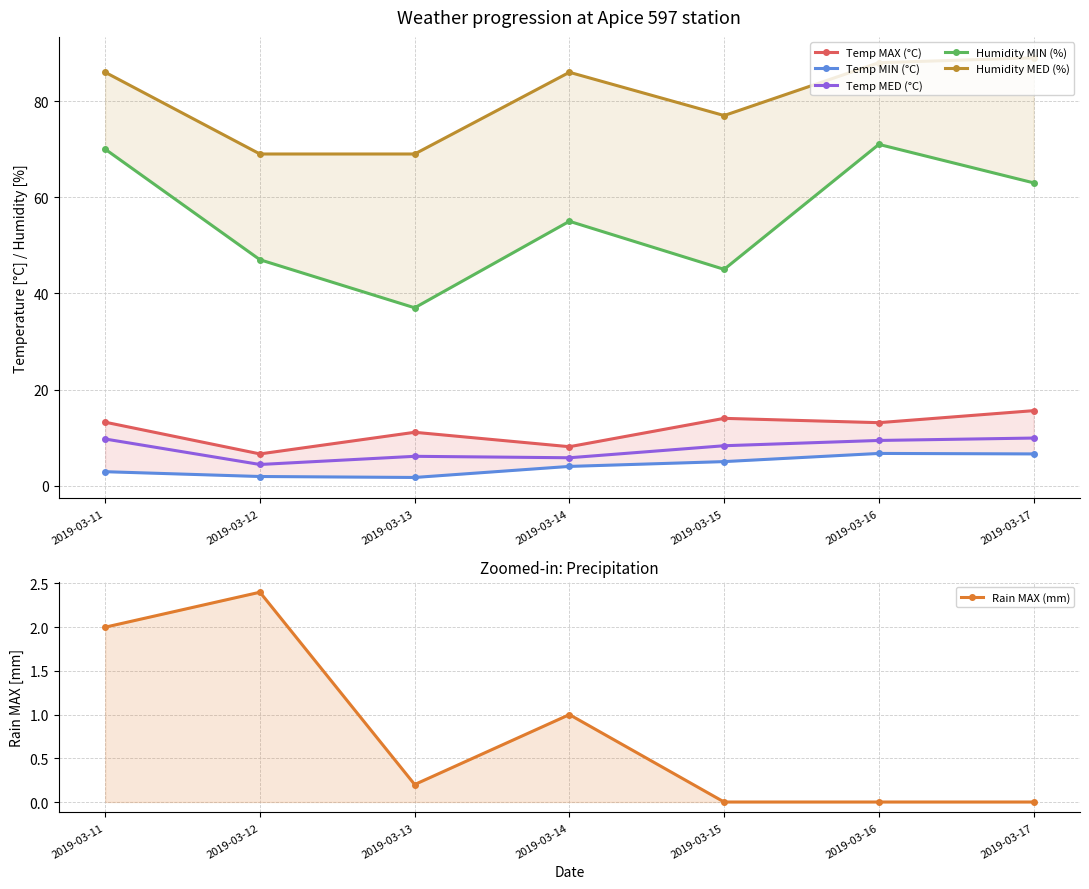

Reading right to left, extract all data points from this chart.

Temp MAX (°C): 15.6	13.1	14.0	8.1	11.1	6.6	13.2
Temp MIN (°C): 6.6	6.7	5.0	4.0	1.7	1.9	2.9
Temp MED (°C): 9.9	9.4	8.3	5.8	6.1	4.4	9.7
Humidity MIN (%): 63.0	71.0	45.0	55.0	37.0	47.0	70.0
Humidity MED (%): 89.0	88.0	77.0	86.0	69.0	69.0	86.0
Rain MAX (mm): 0.0	0.0	0.0	1.0	0.2	2.4	2.0